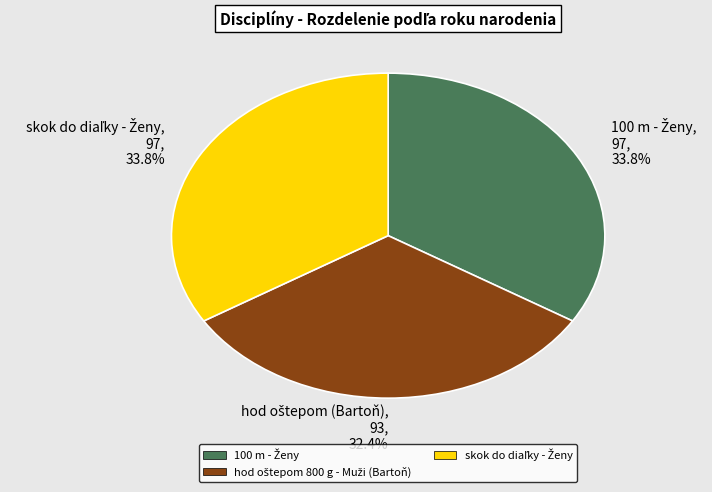

To the nearest percent, what is the average slice percentage?

33%